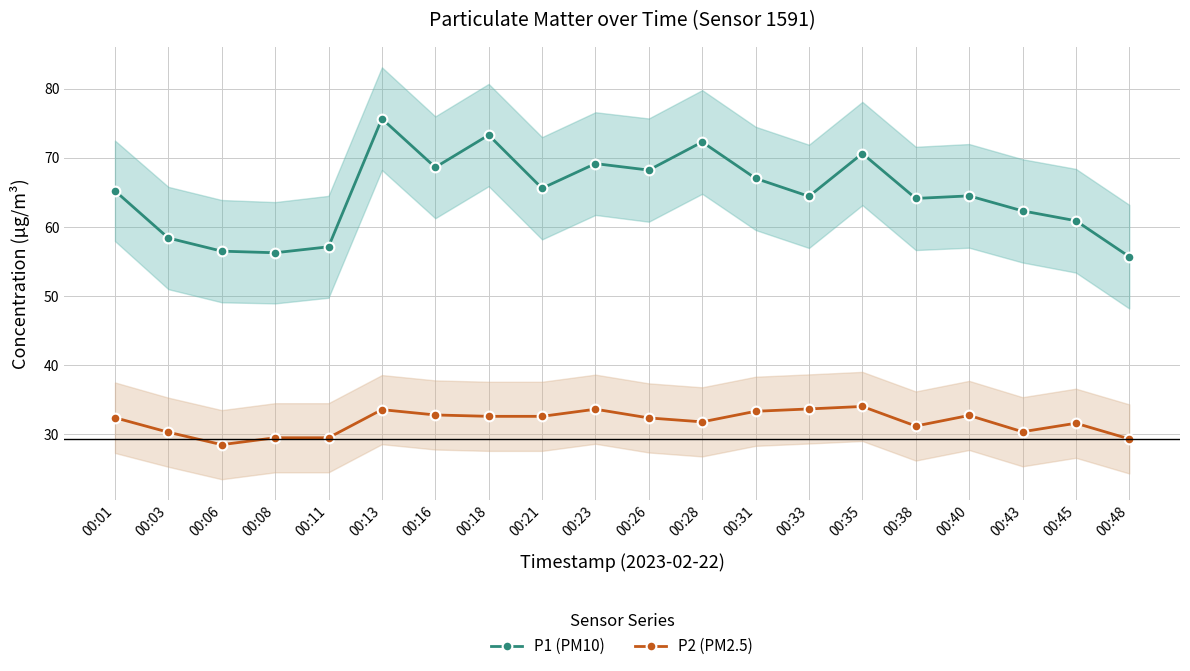

Rank the series by their maximum value, from lowest to highest.

P2 (PM2.5), P1 (PM10)